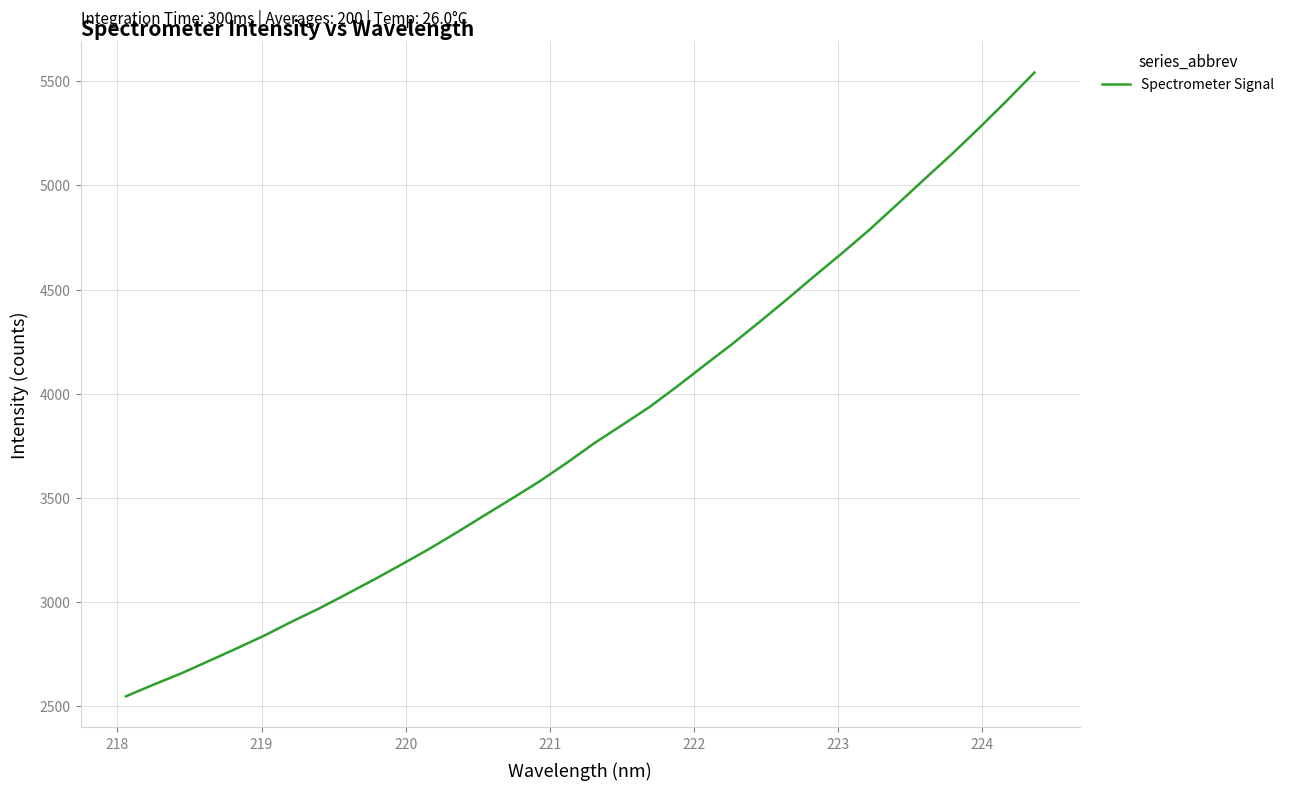

What is the greatest value displayed?

5542.3